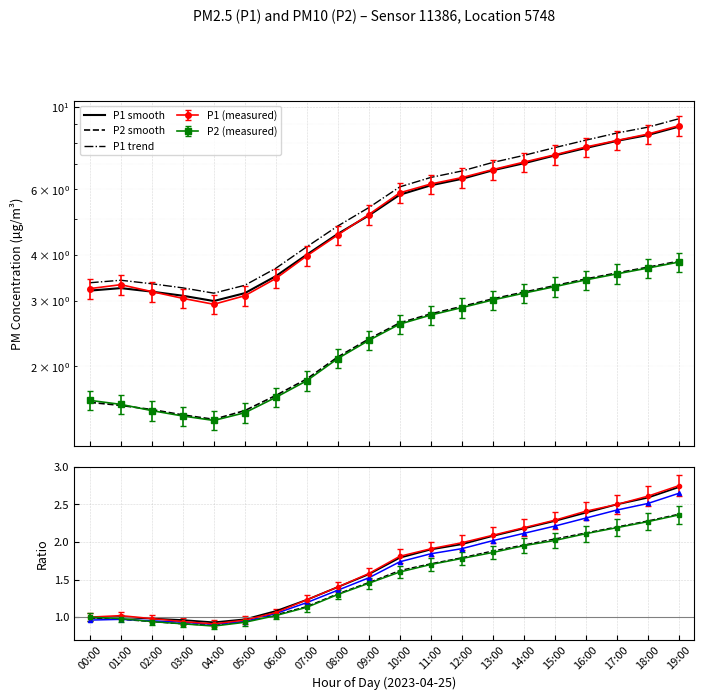

Between 13:00 and 16:00, which series saw the biggest shift?

P1 trend